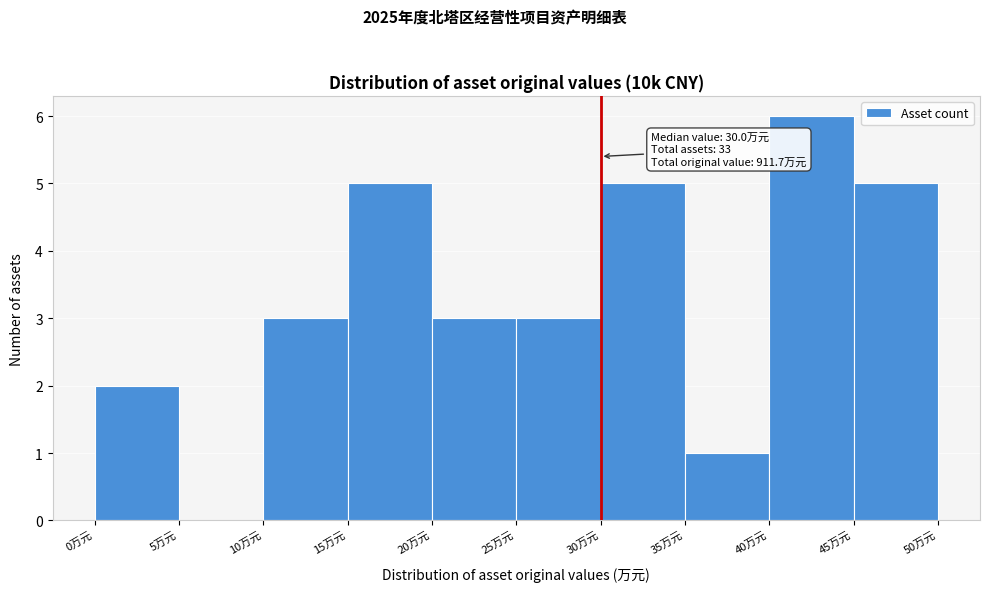

Which range on the x-axis has the tallest bar?

40 to 45